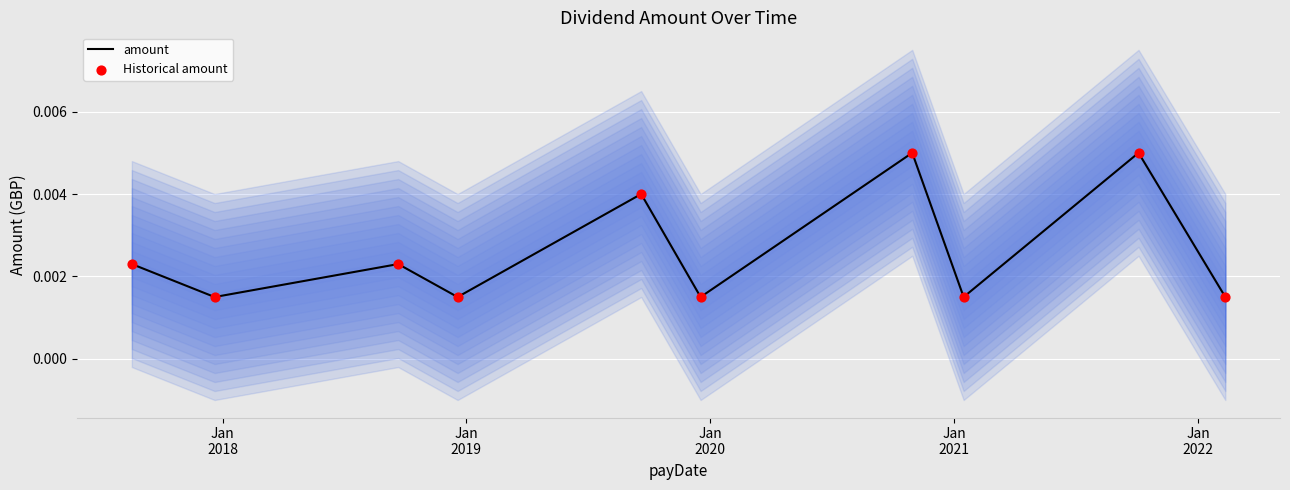

What are all the series names shown in the legend?

amount, Historical amount